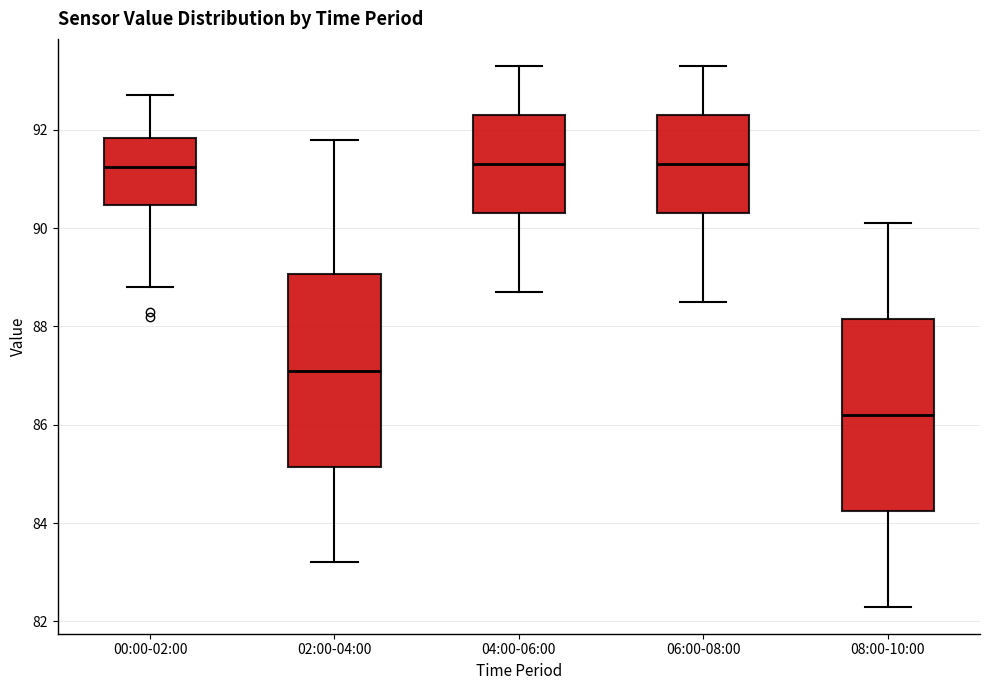

Reading left to right, read every box against the y-axis: the position of its median line, the range the box covers, and the ends of its whiskers. The values are not printed on the chart, so give them approximately, as read against the axis.

00:00-02:00: median 91.2, box 90.4 to 91.8, whiskers 88.8 to 92.8
02:00-04:00: median 87.2, box 85.2 to 89.0, whiskers 83.2 to 91.8
04:00-06:00: median 91.4, box 90.4 to 92.4, whiskers 88.8 to 93.4
06:00-08:00: median 91.4, box 90.4 to 92.4, whiskers 88.6 to 93.4
08:00-10:00: median 86.2, box 84.2 to 88.2, whiskers 82.4 to 90.2